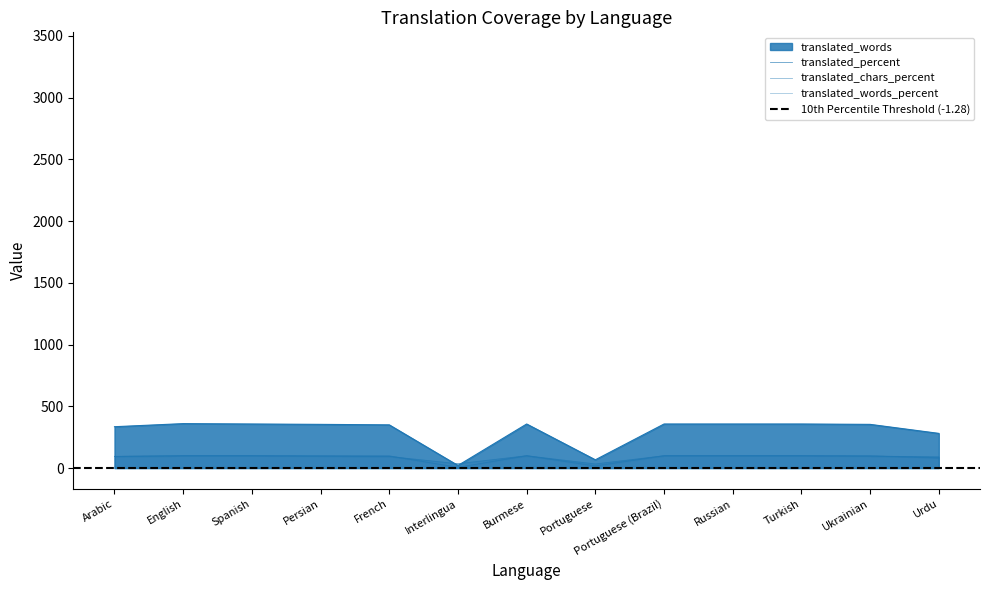

What is the sum of the translated_chars values at Persian and Burmese?

199.4